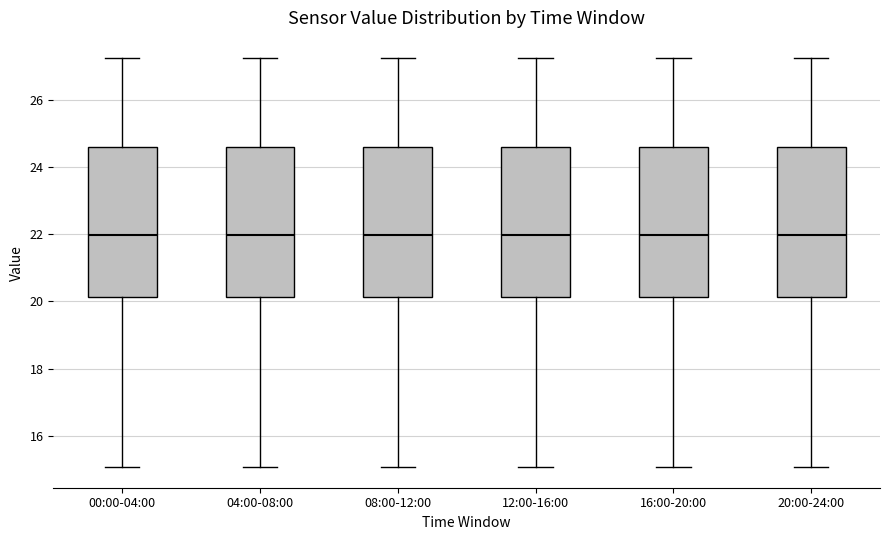

Where is the lower edge of the box for 00:00-04:00 on the y-axis? The values are not printed on the chart, so give them approximately, as read against the axis.

20.2